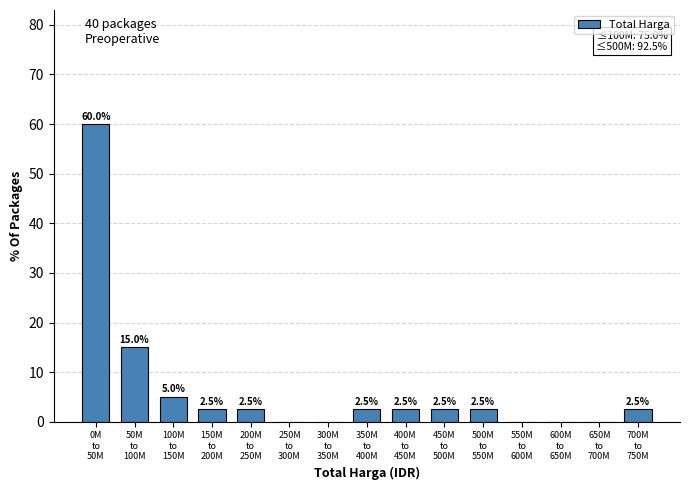

What is the greatest value displayed?

60.0